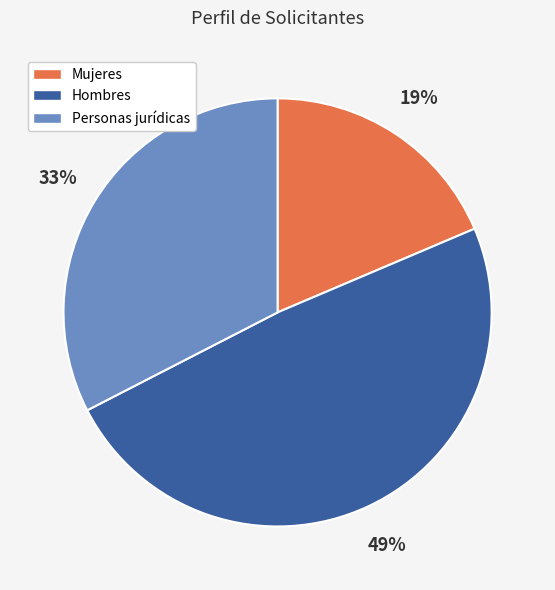

Does Hombres account for over 50% of the chart?

No